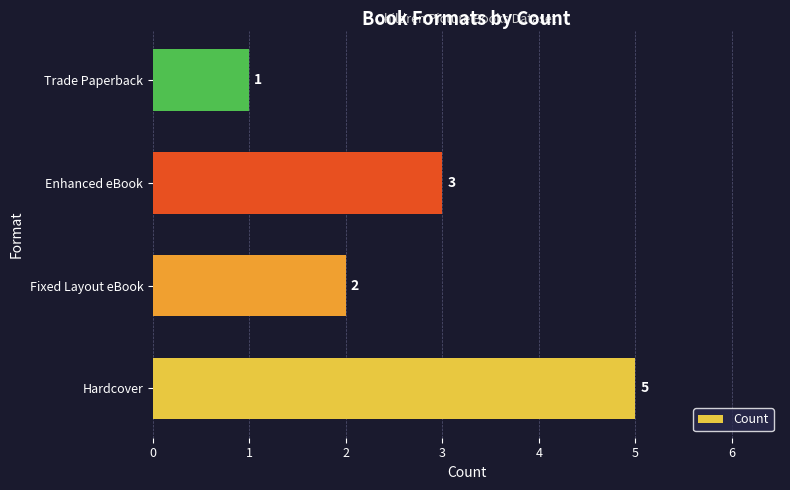

List the labels in order of value, smallest first.

Trade Paperback, Fixed Layout eBook, Enhanced eBook, Hardcover